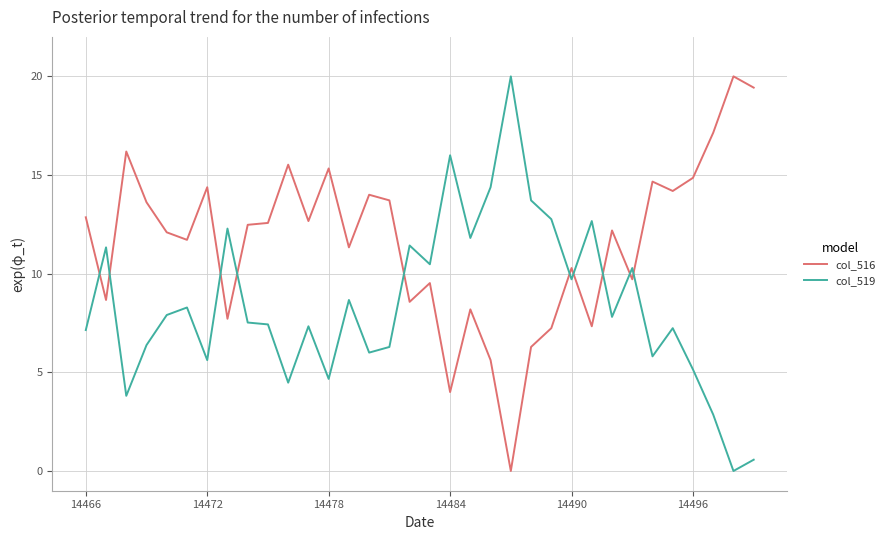

Which series has the largest total across all categories?

col_516